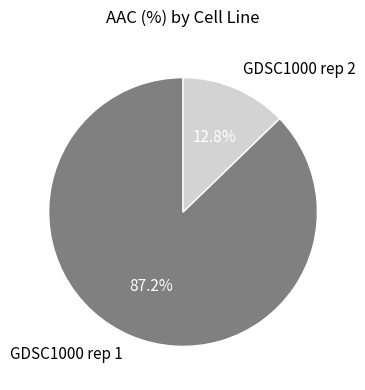

Count the number of slices in the pie.

2